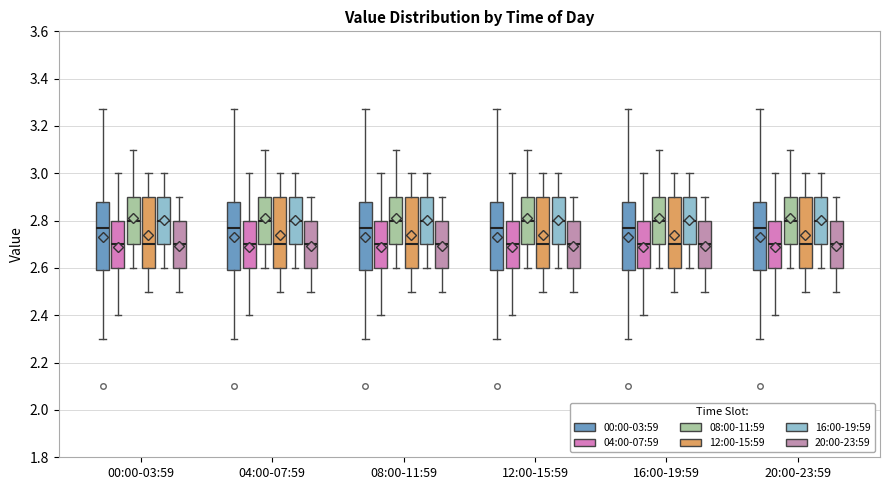

Where does the lower whisker of the box for 00:00-03:59 (20:00-23:59) end on the y-axis? The values are not printed on the chart, so give them approximately, as read against the axis.

2.50